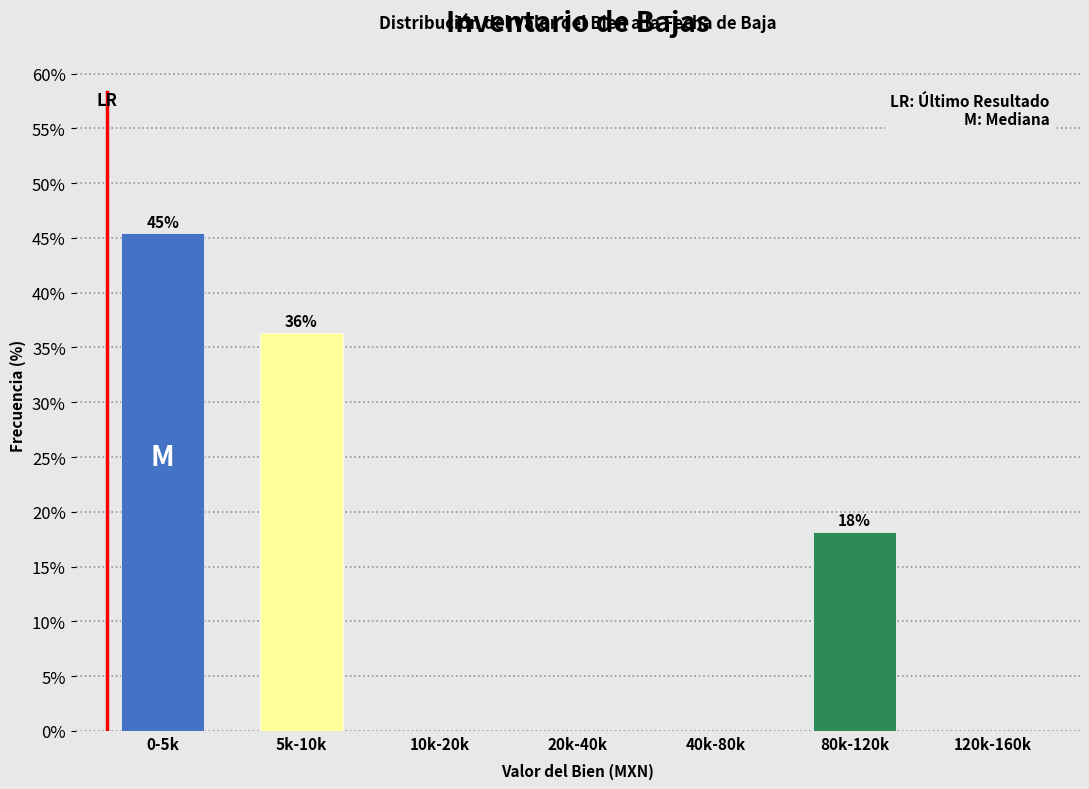

Reading left to right, extract all data points from this chart.

0-5k=45.5	5k-10k=36.4	10k-20k=0.0	20k-40k=0.0	40k-80k=0.0	80k-120k=18.2	120k-160k=0.0